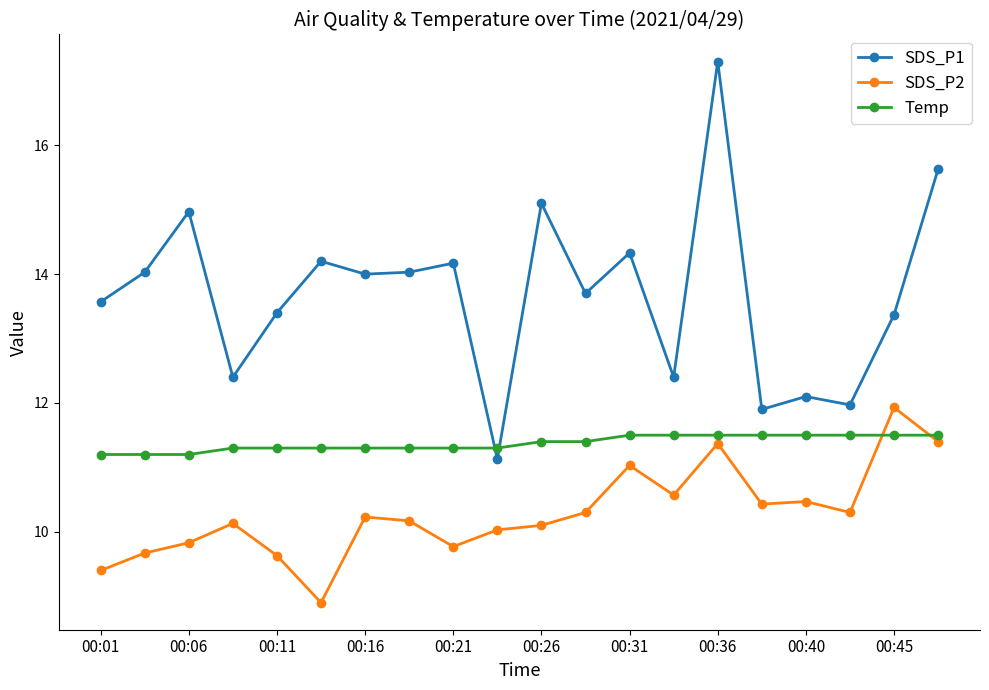

Rank the series by their average value, from highest to lowest.

SDS_P1, Temp, SDS_P2